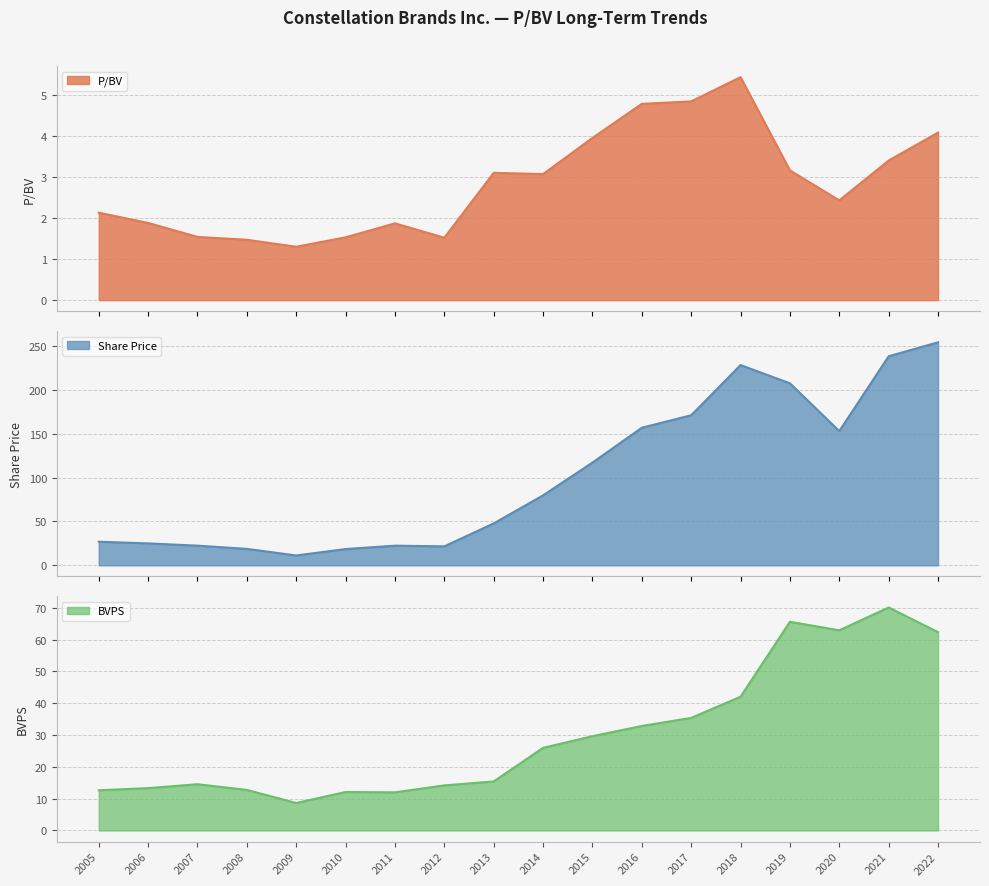

At which label is P/BV closest to 3?

2014